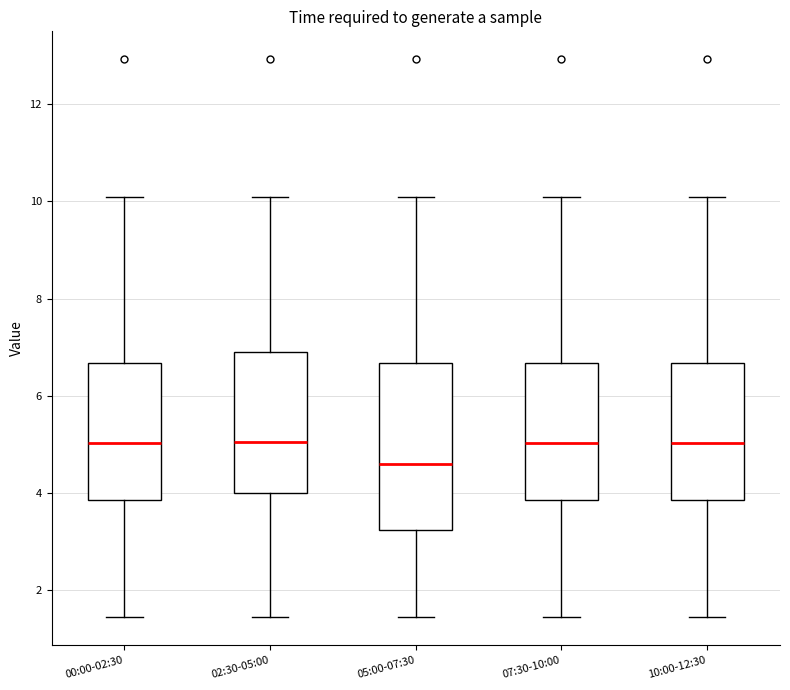

Where does the upper whisker of the box for 05:00-07:30 end on the y-axis? The values are not printed on the chart, so give them approximately, as read against the axis.

10.2